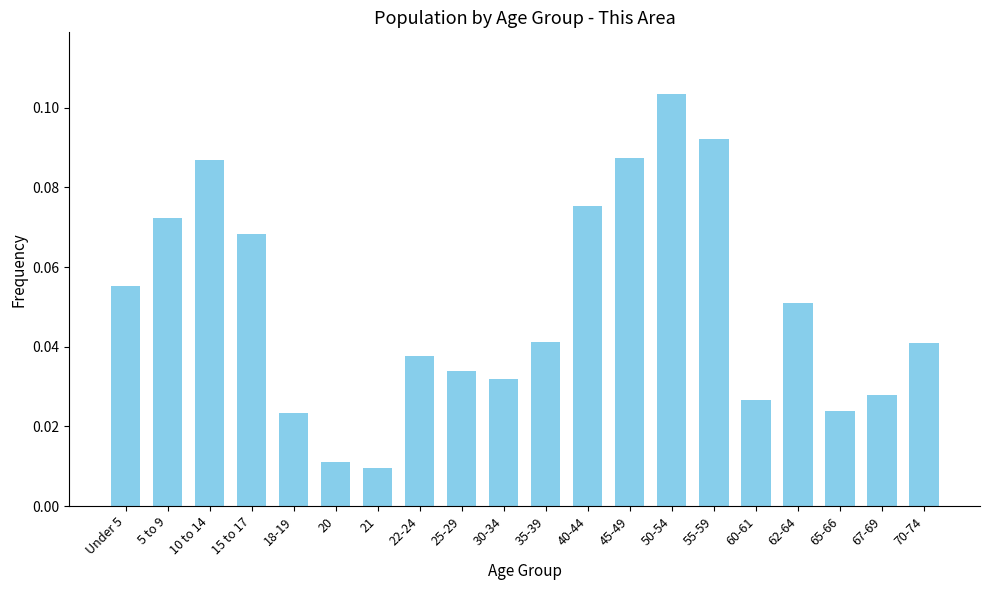

Between 60-61 and 30-34, which is larger?

30-34